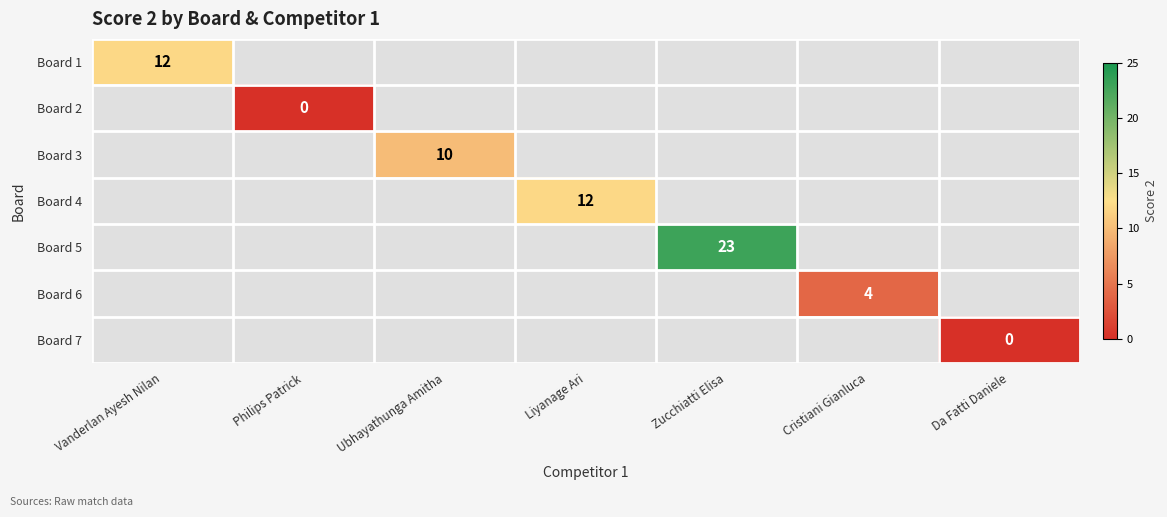

Count the number of data series in this chart.

7